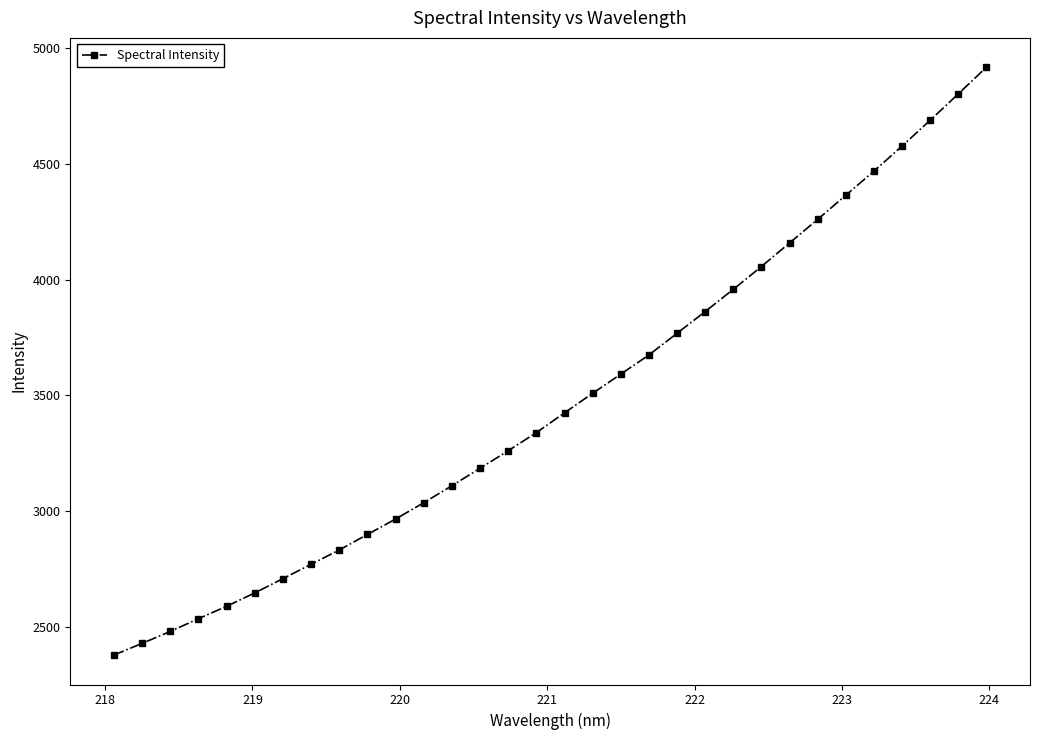

What is the value of the 25th point from the left?

4157.9